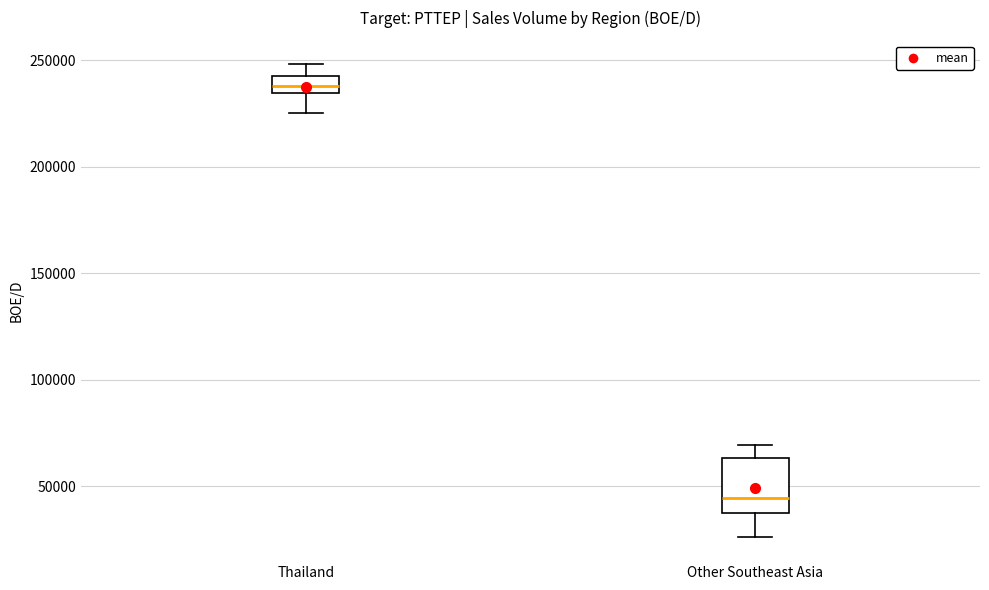

Where is the lower edge of the box for Thailand on the y-axis? The values are not printed on the chart, so give them approximately, as read against the axis.

235000